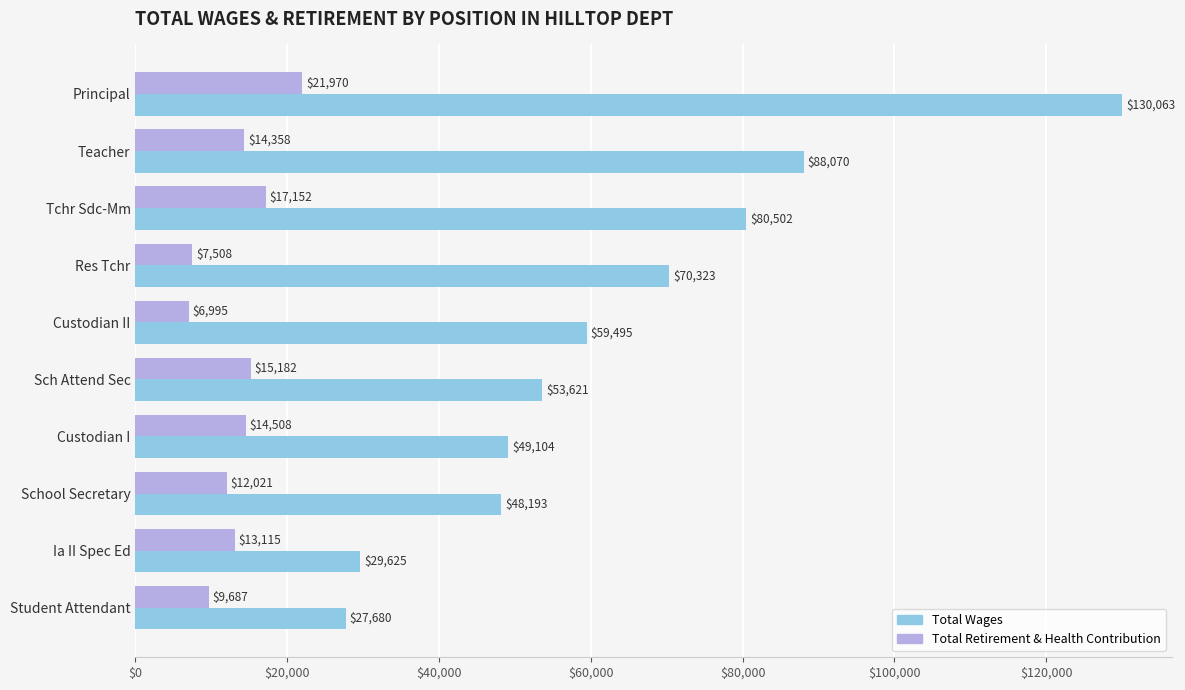

What is the maximum value shown in the chart?

130063